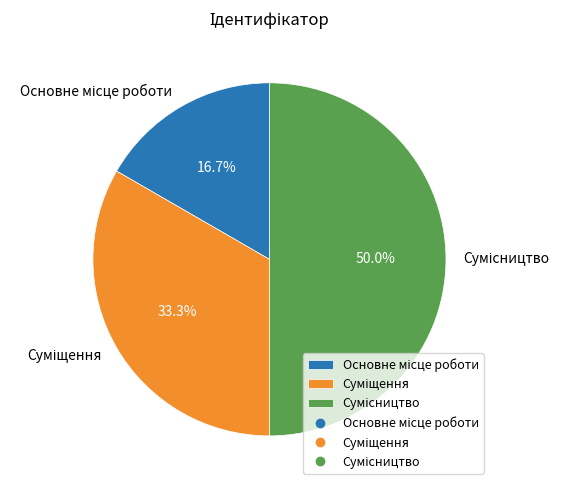

Which slice is the smallest?

Основне місце роботи